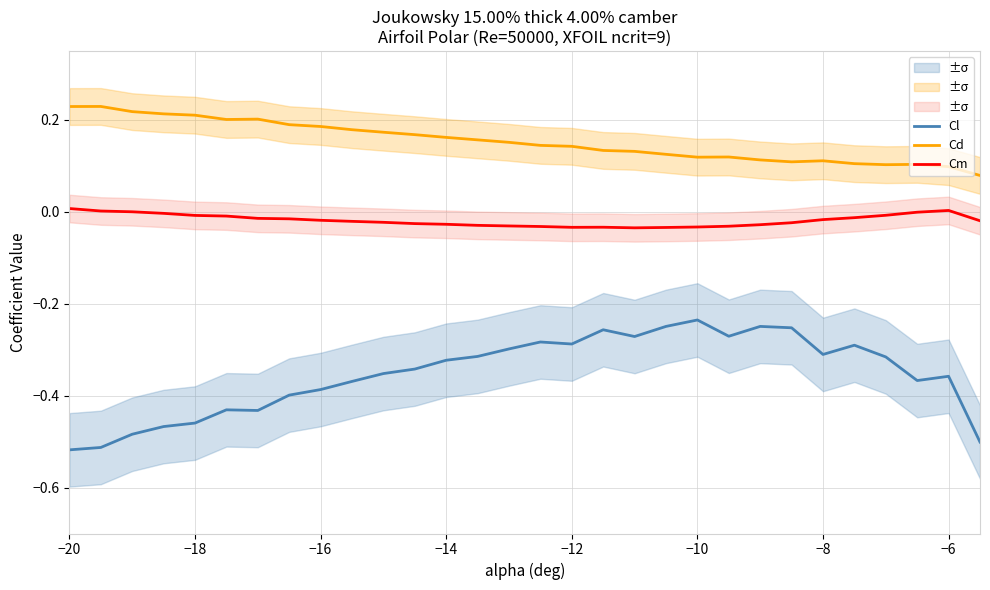

The Cl series shows -0.7 at −18. True or false?

False